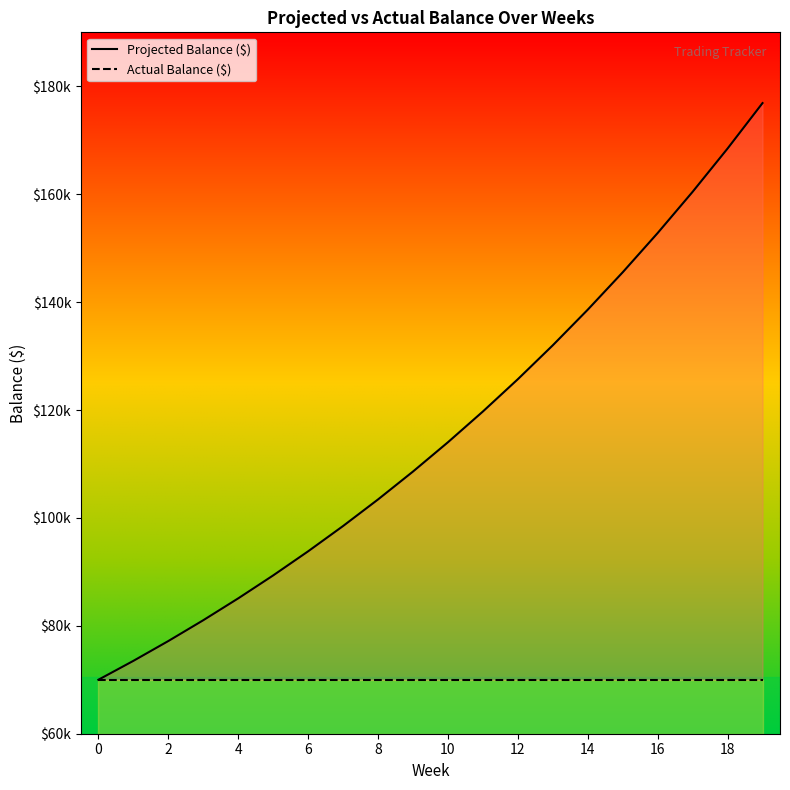

Is the value of Projected Balance ($) at 14 greater than the value of Actual Balance ($) at 18?

Yes